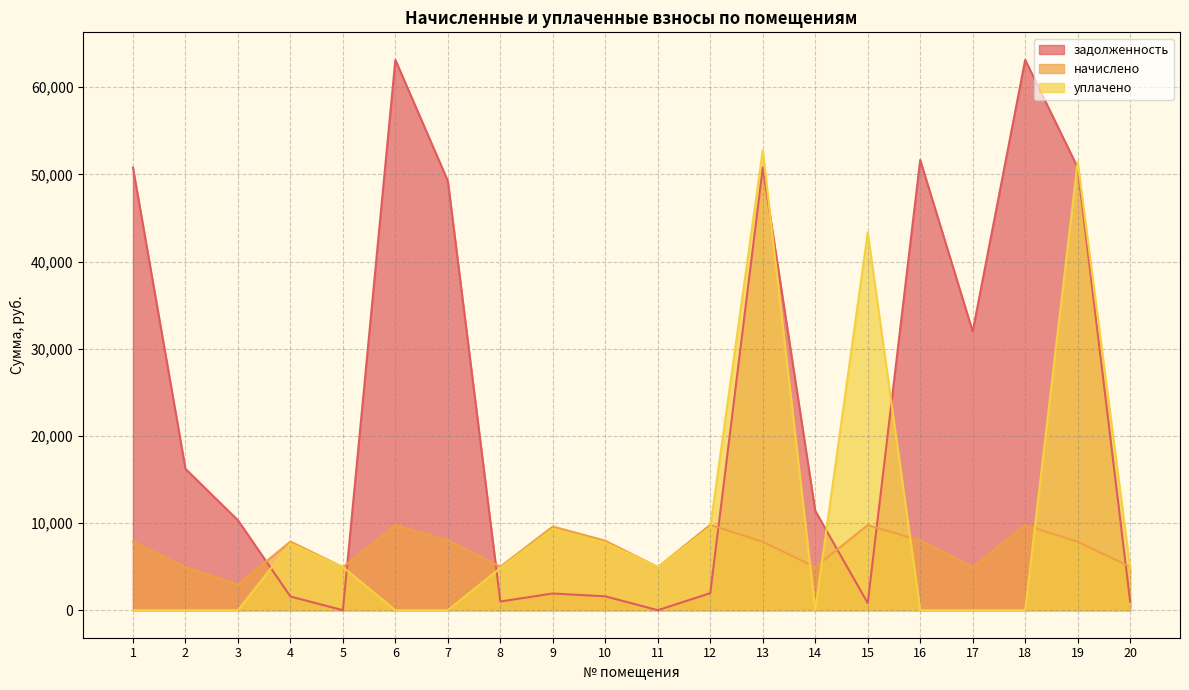

Rank the categories by уплачено value from lowest to highest.

1, 2, 3, 6, 7, 14, 16, 17, 18, 8, 20, 5, 11, 4, 10, 9, 12, 15, 19, 13